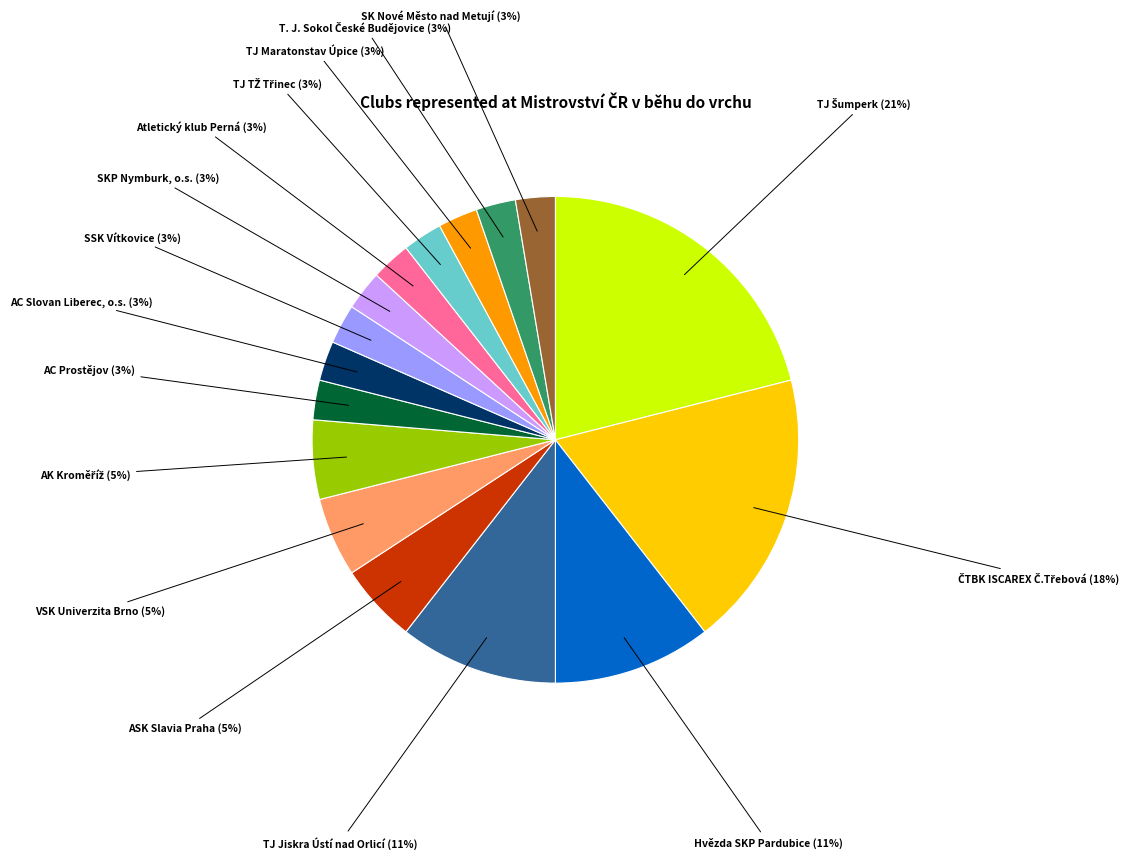

Does any single category account for the majority?

No